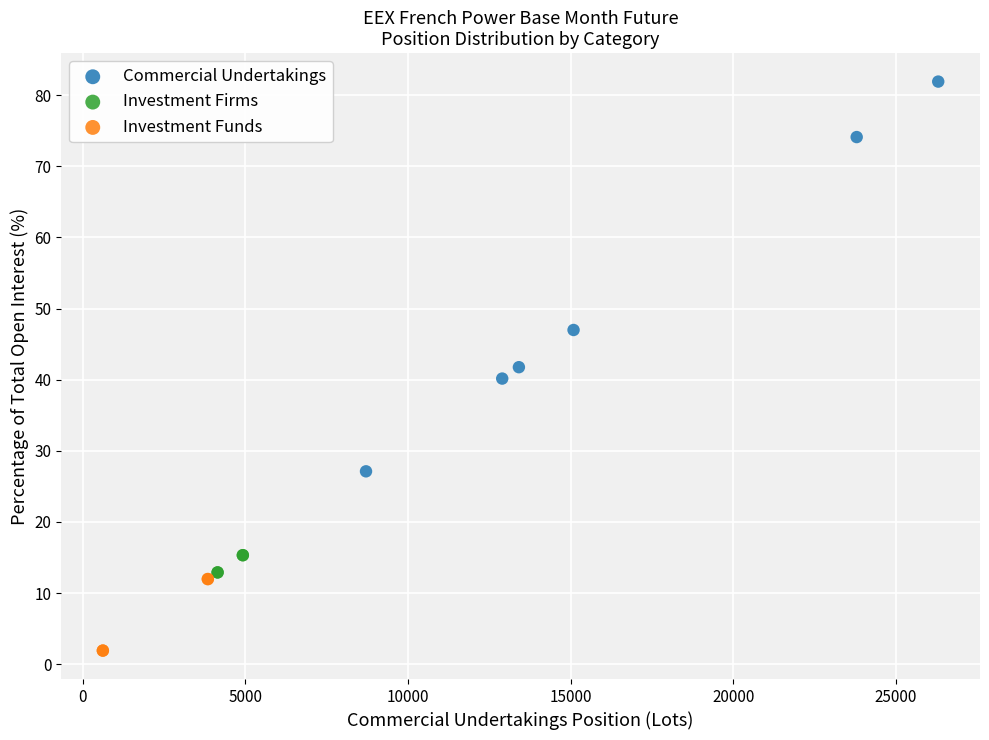

Which series contains the highest Y value?

Commercial Undertakings